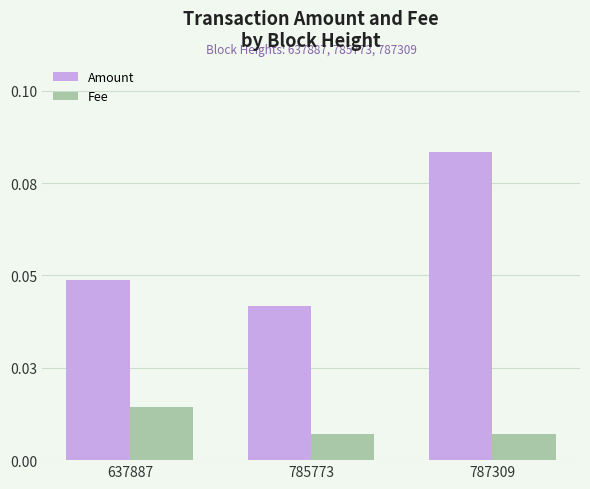

What are all the series names shown in the legend?

Amount, Fee